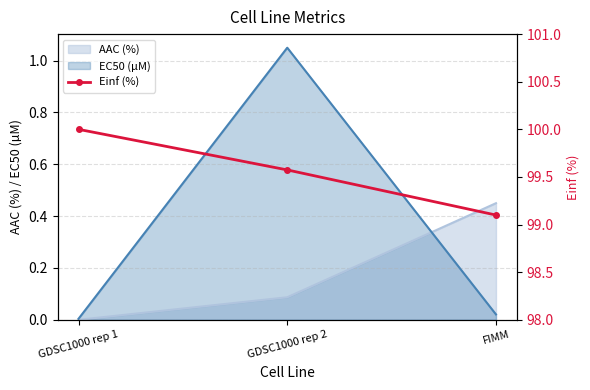

Rank the categories by AAC (%) value from highest to lowest.

FIMM, GDSC1000 rep 2, GDSC1000 rep 1